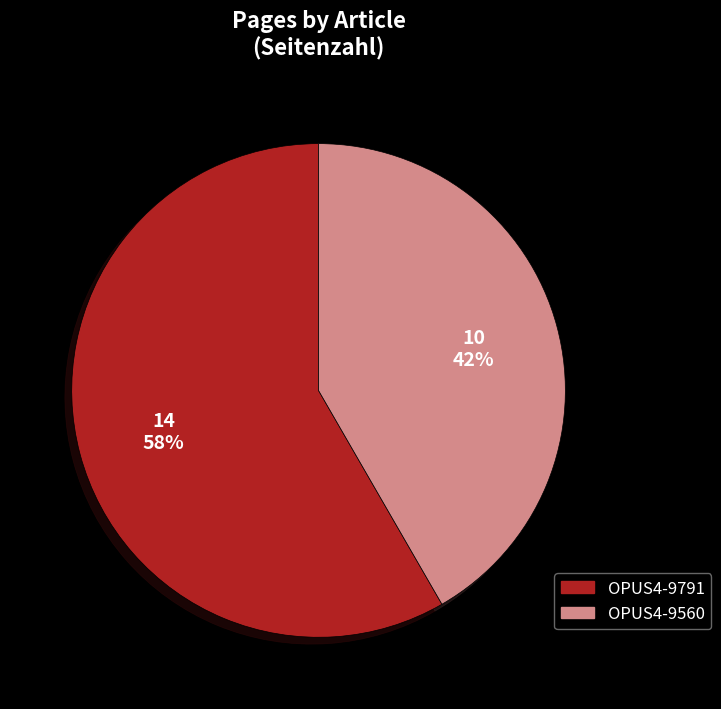

To the nearest percent, what is the average slice percentage?

50%